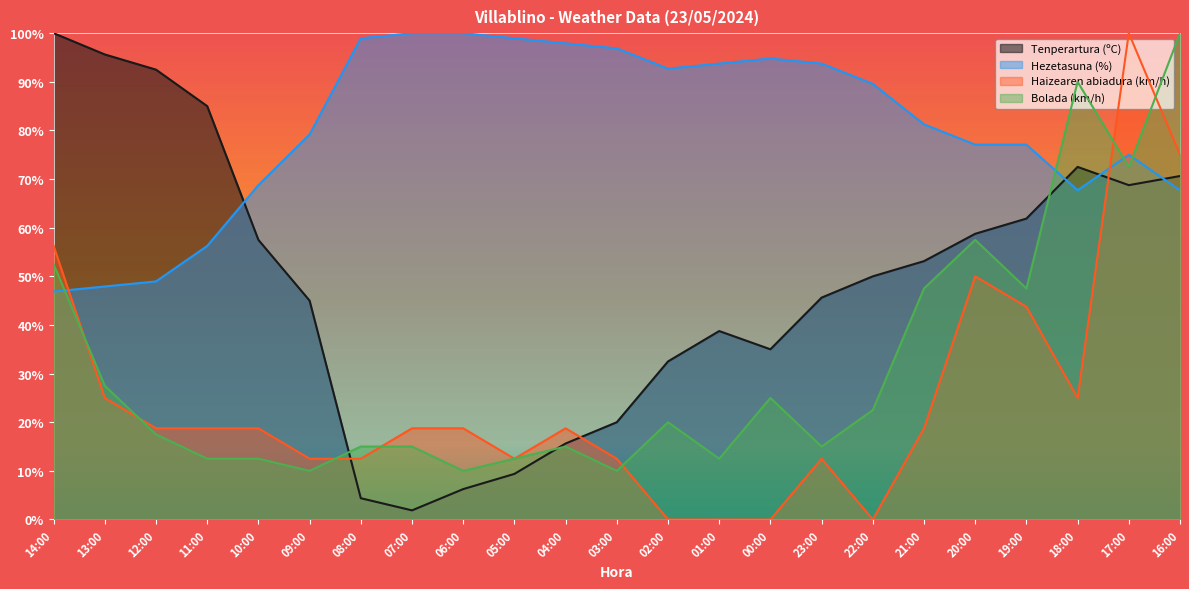

How many lines are shown in the chart?

4